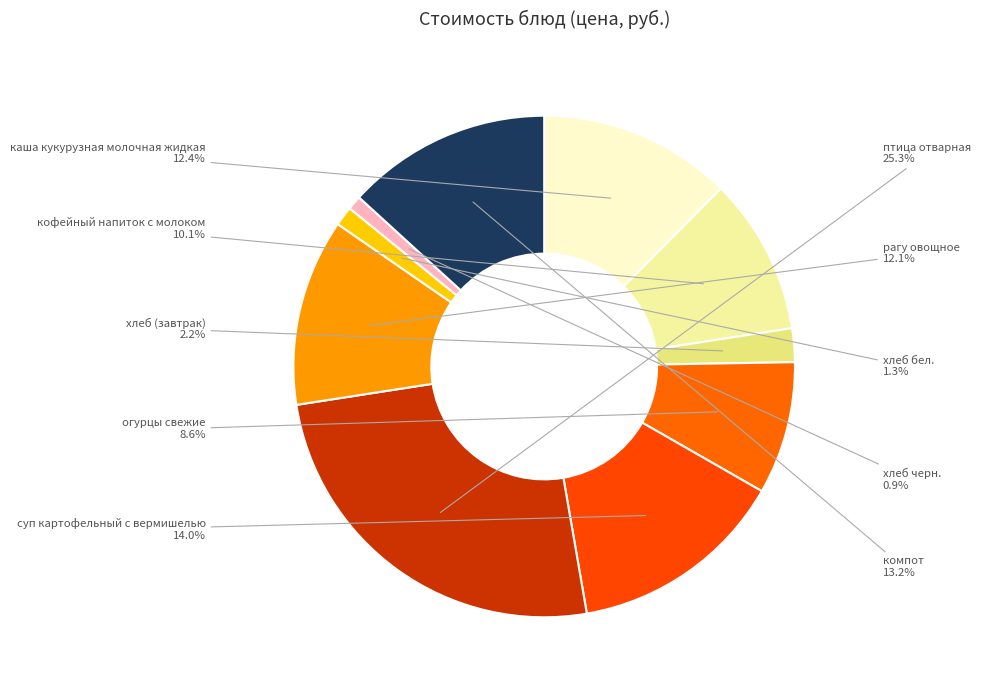

Approximately how many times larger is the value at хлеб черн. compared to огурцы свежие?

0.1